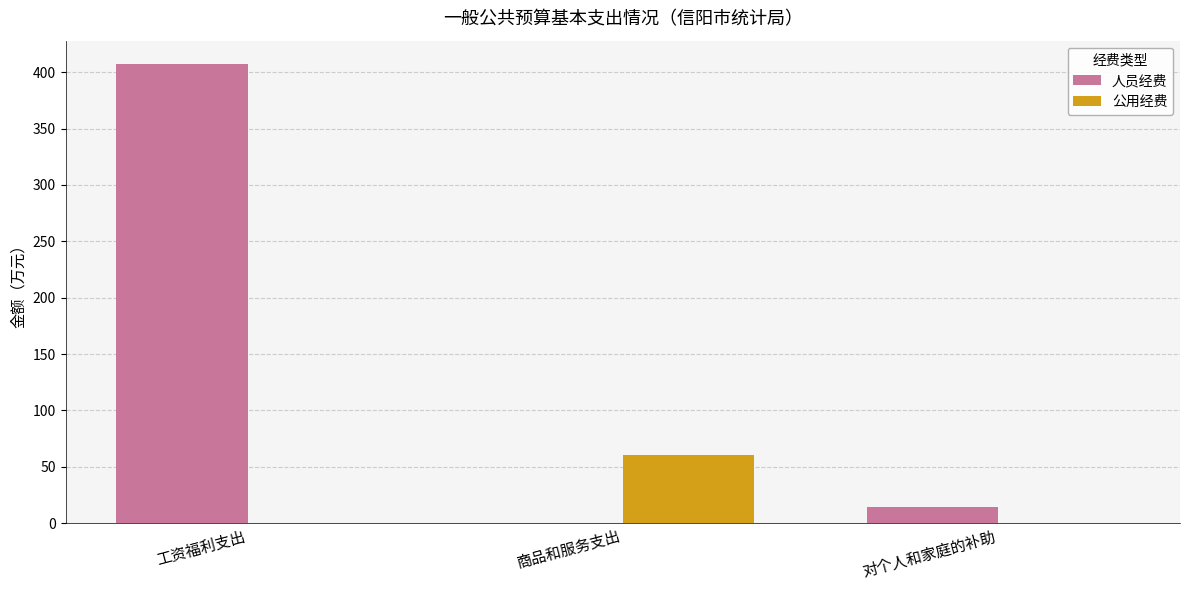

The value of 公用经费 at 工资福利支出 is 0.0. True or false?

True